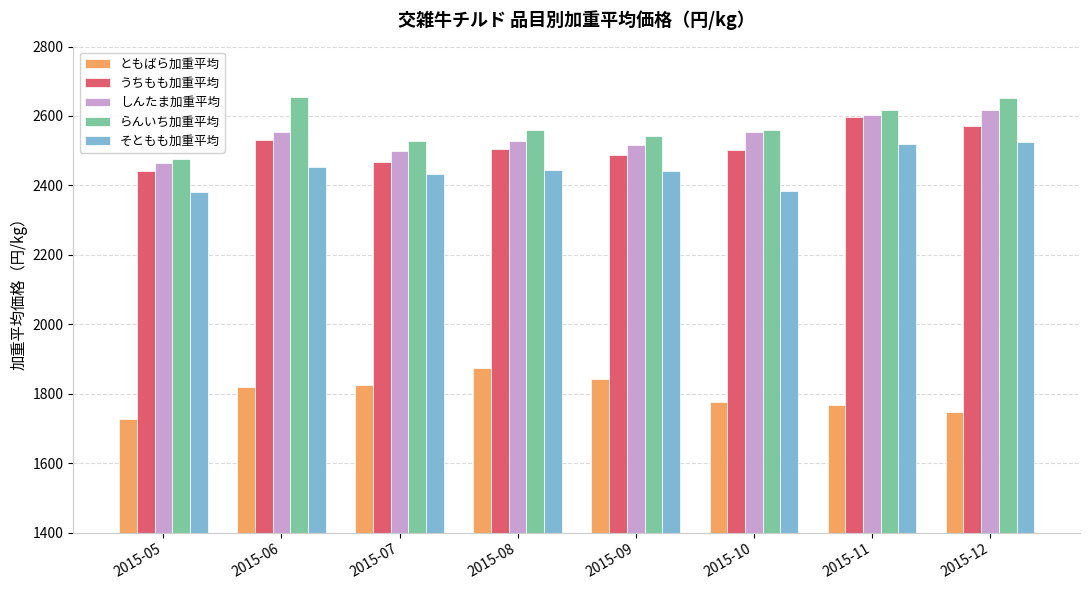

What are all the series names shown in the legend?

ともばら加重平均, うちもも加重平均, しんたま加重平均, らんいち加重平均, そともも加重平均